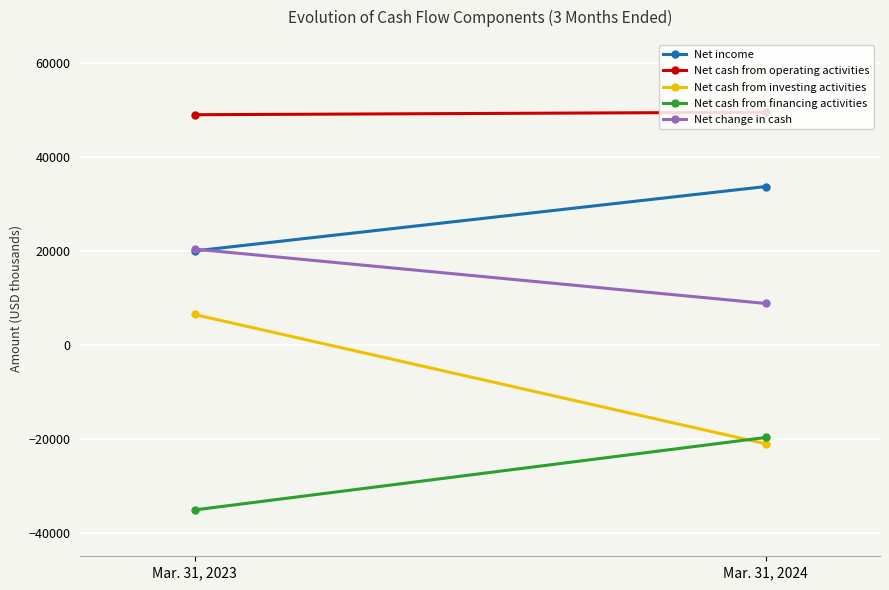

Which series has the widest spread of values?

Net cash from investing activities